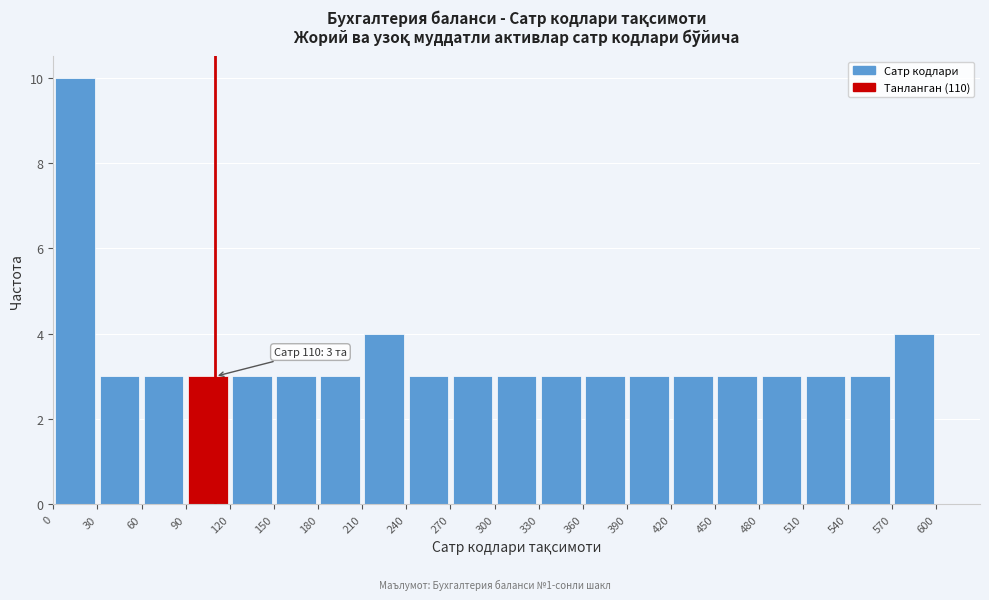

Over which range of the x-axis is the bar tallest?

0 to 30